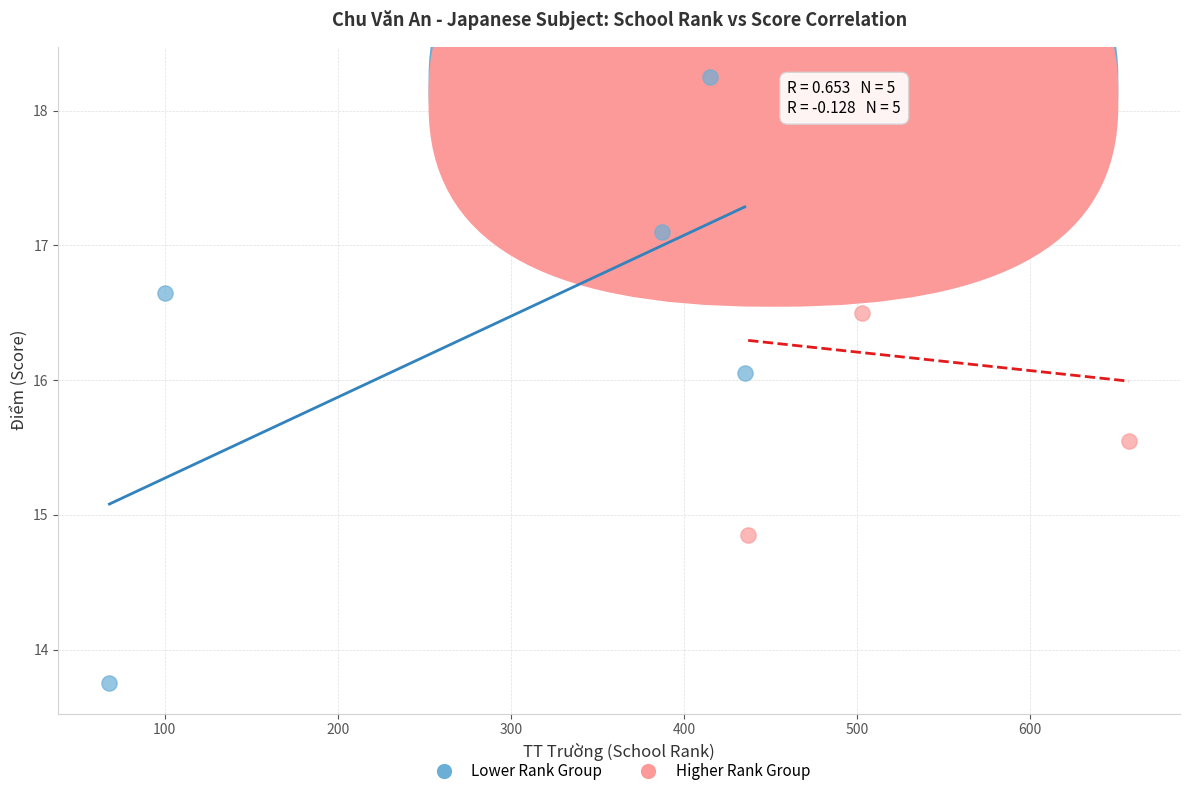

Which series has the largest Y range (max minus min)?

Lower Rank Group